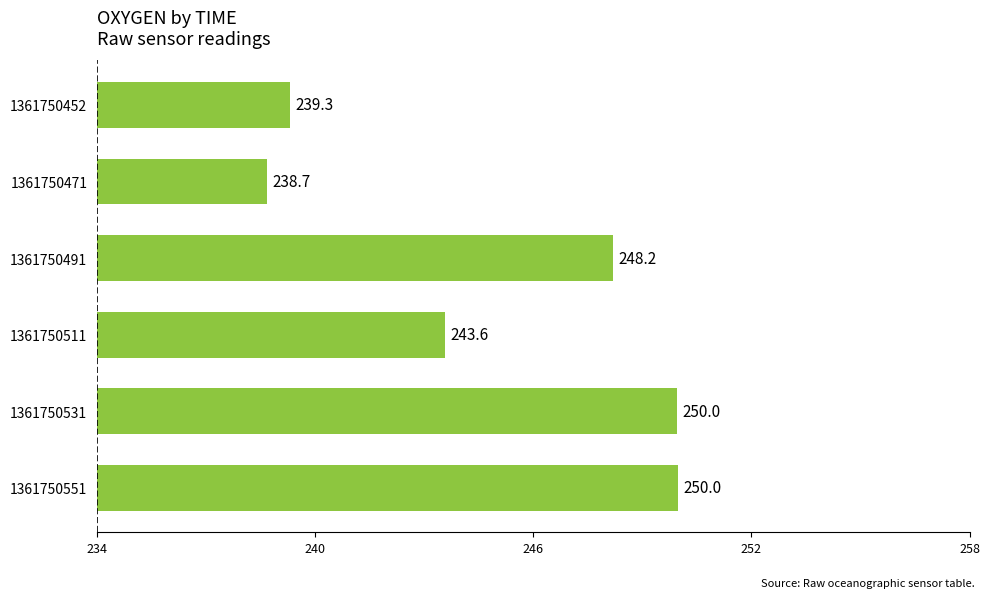

At which category does the chart reach its minimum across all series?

1361750471